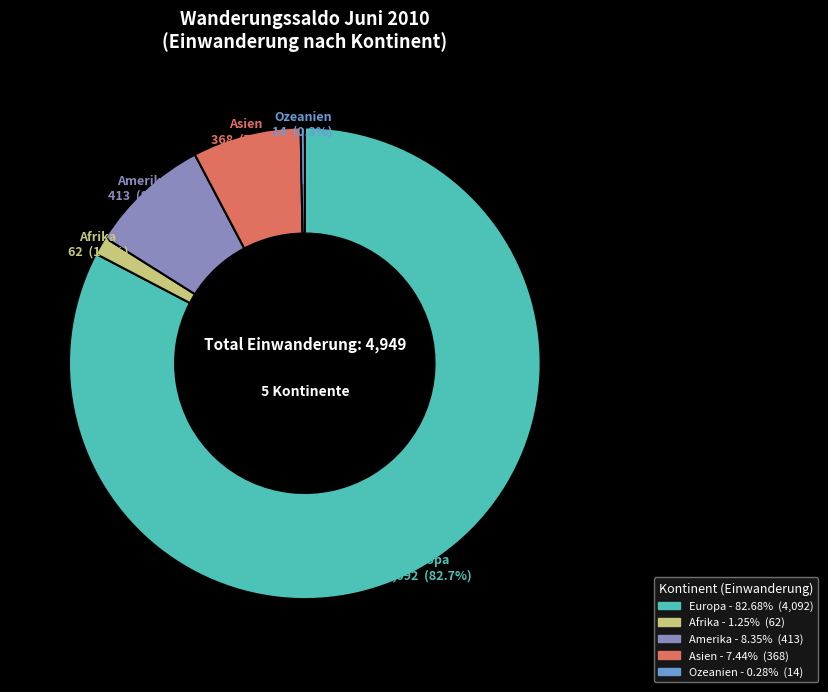

What percentage is the Europa slice, to the nearest percent?

83%